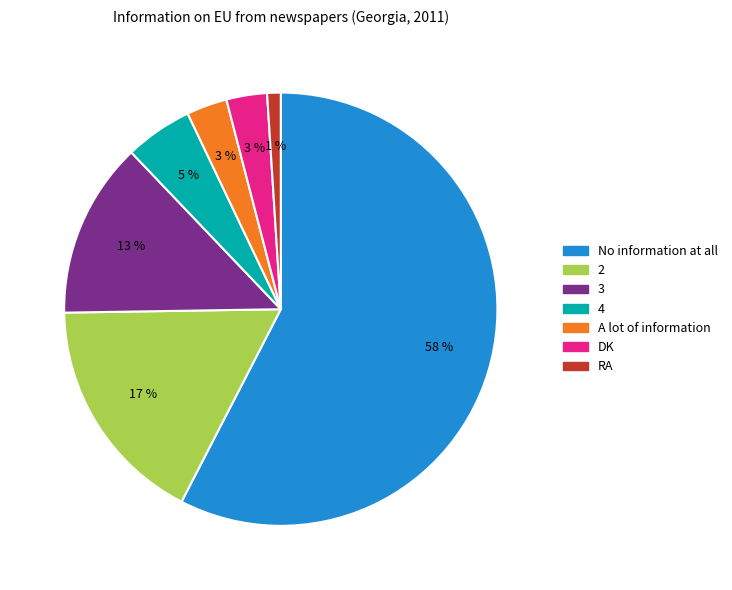

Is 3 the majority of the pie?

No